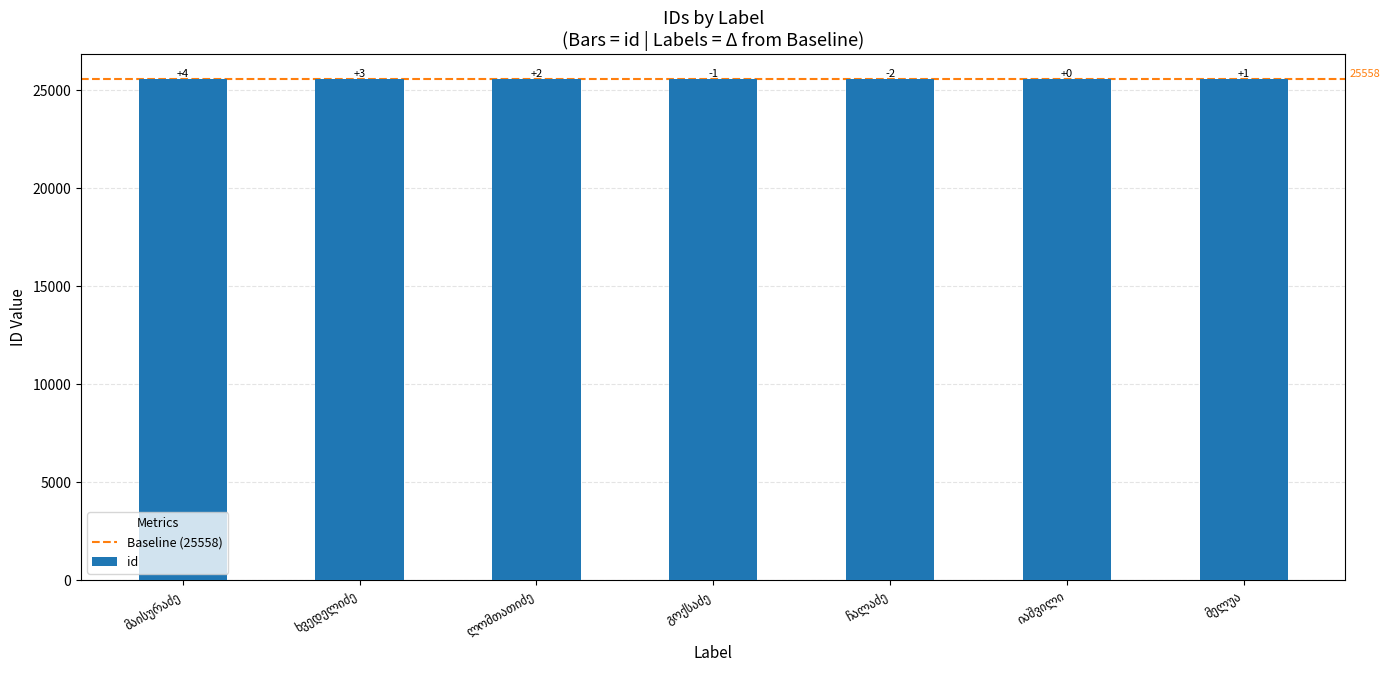

At which label does the data first exceed 25559?

მაისურაძე